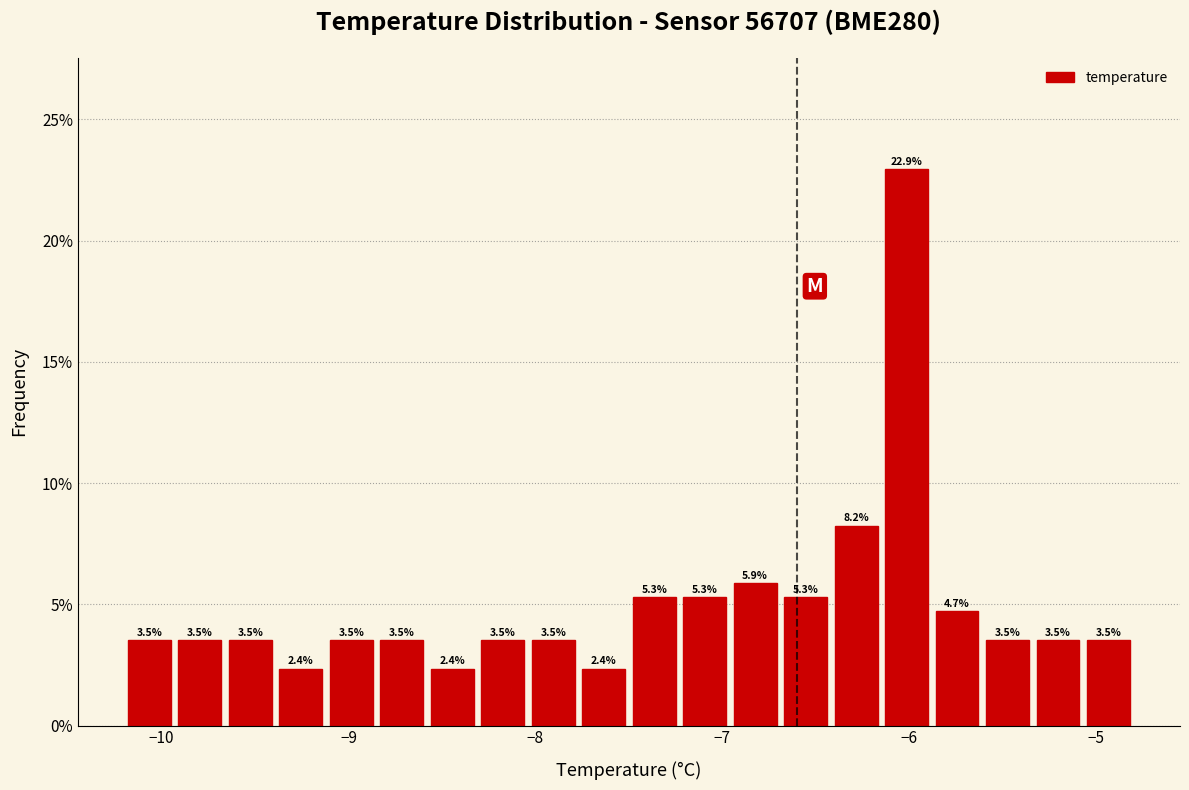

Read against the x-axis, roughly where is the centre of the tallest bar?

-6.0